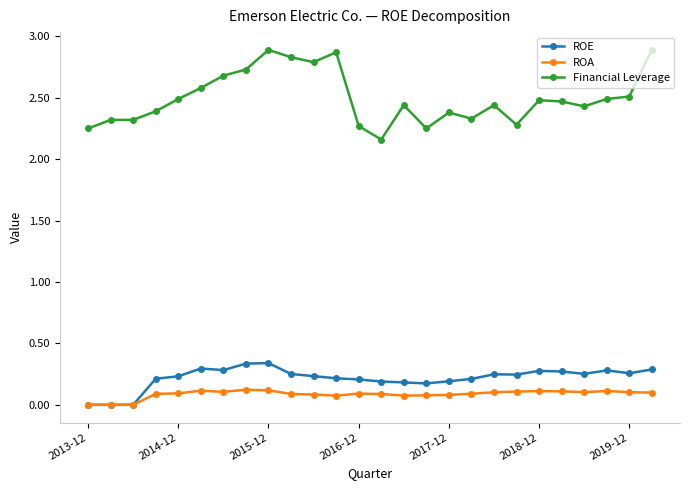

Count the number of categories in the chart.

26